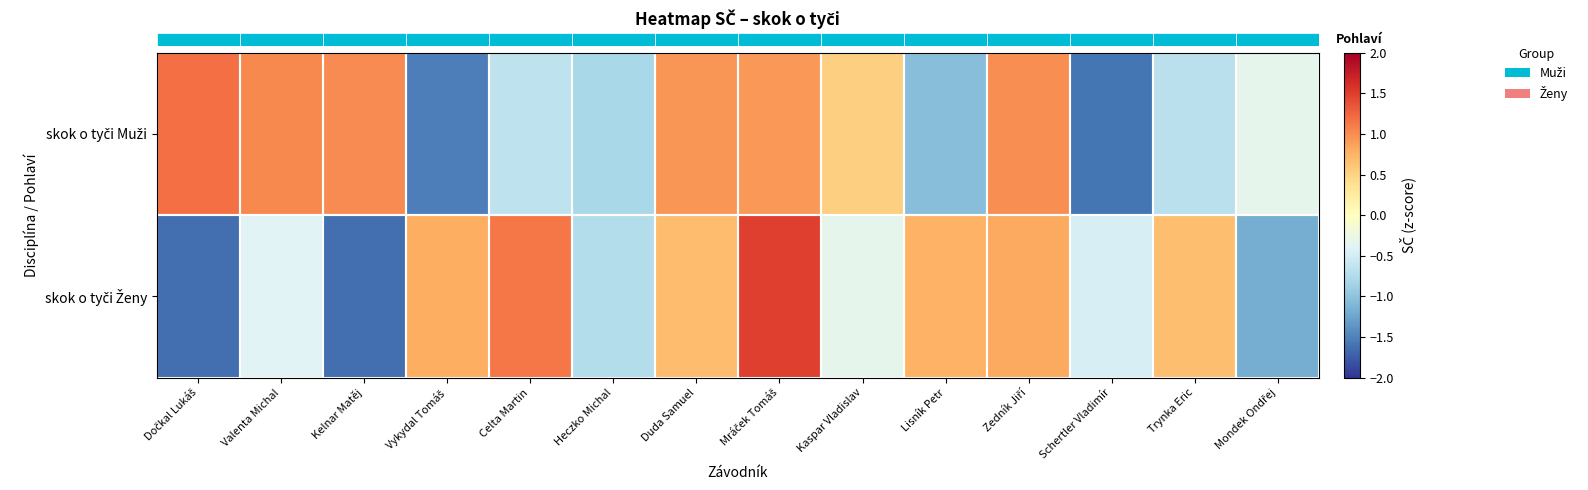

What is the difference between the highest and lowest values at Celta Martin?

1.8